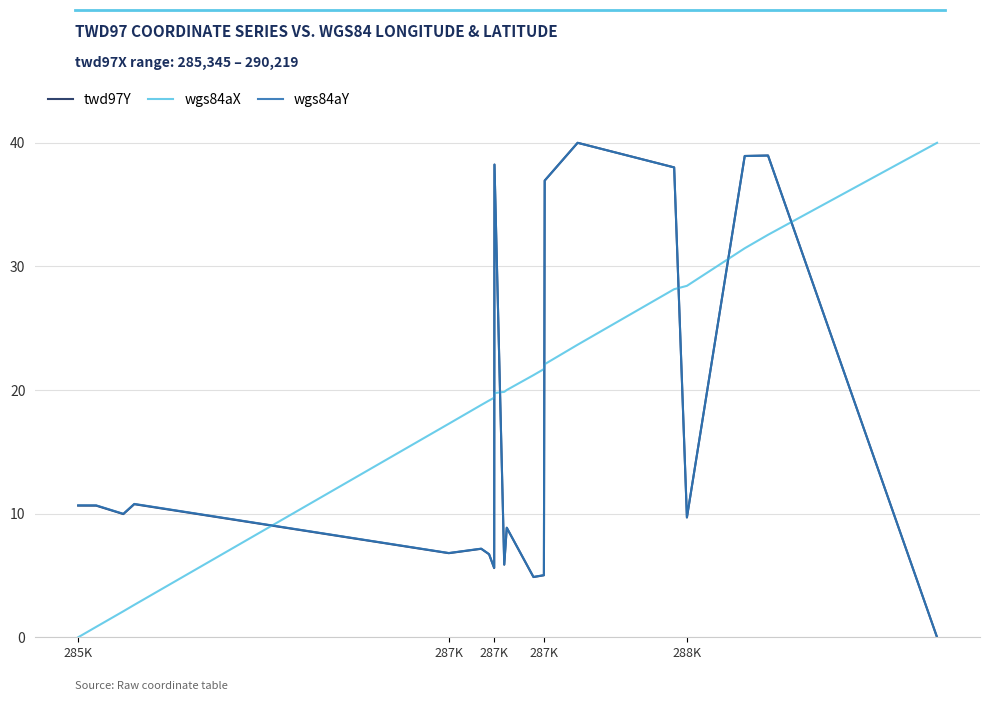

What is the maximum value for twd97Y?

40.0